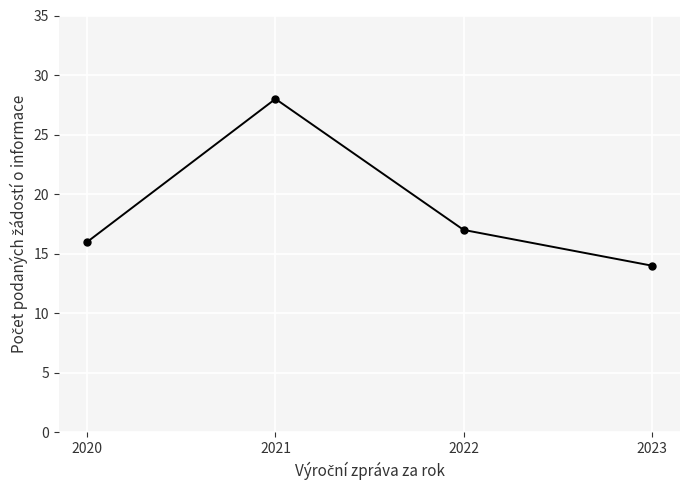

Approximately how many times larger is the value at 2023 compared to 2022?

0.8